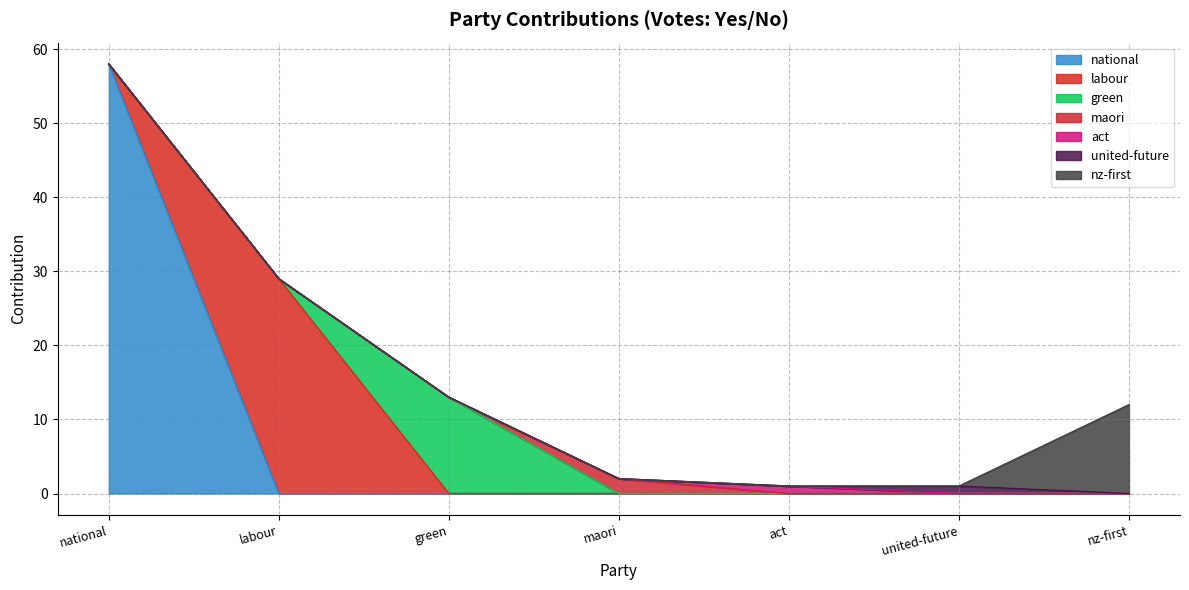

How many values exceed 12?

3